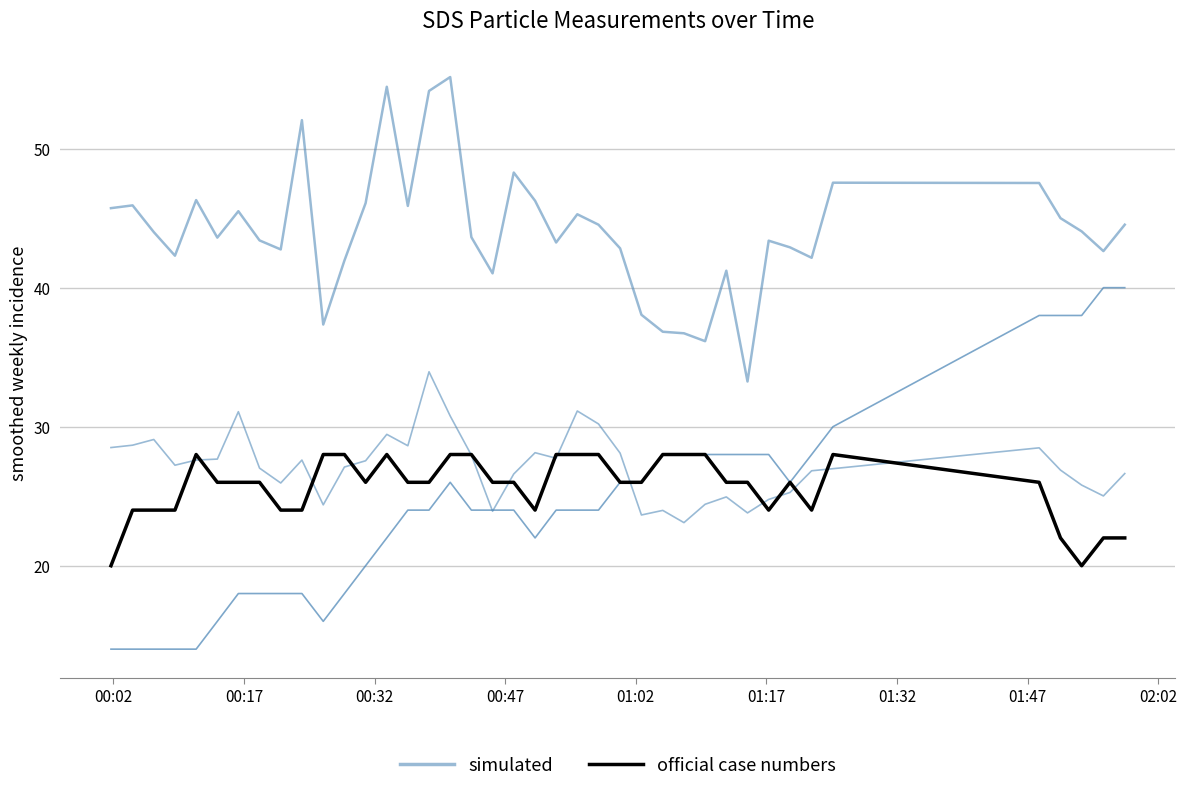

True or false: official case numbers and simulated intersect in this chart.

False